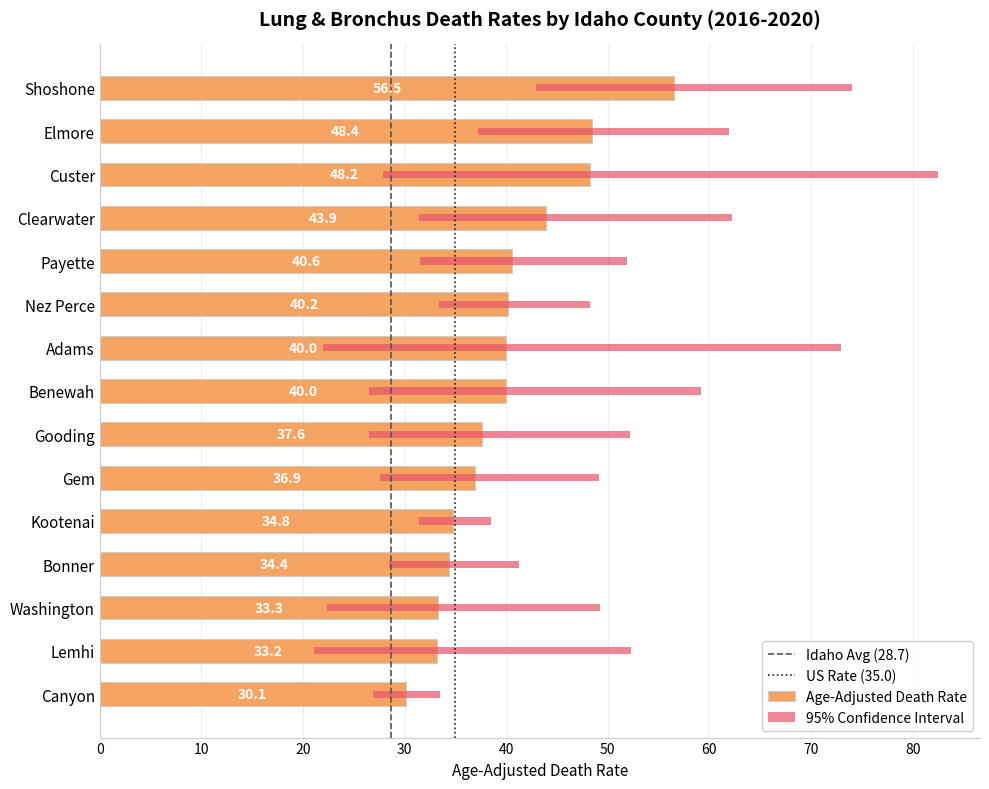

What is the label of the 3rd bar from the right?

Washington